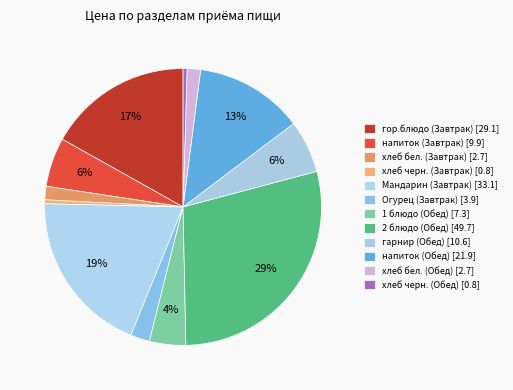

Count the number of slices in the pie.

12